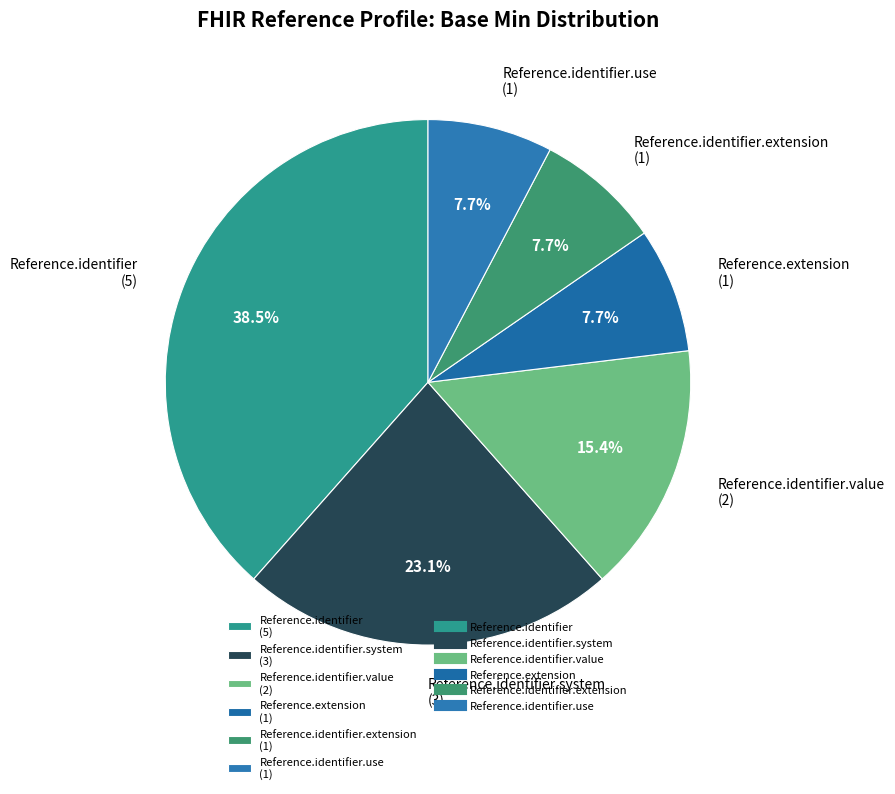

Approximately how many times larger is the value at Reference.identifier (5) compared to Reference.identifier.extension (1)?

5.0